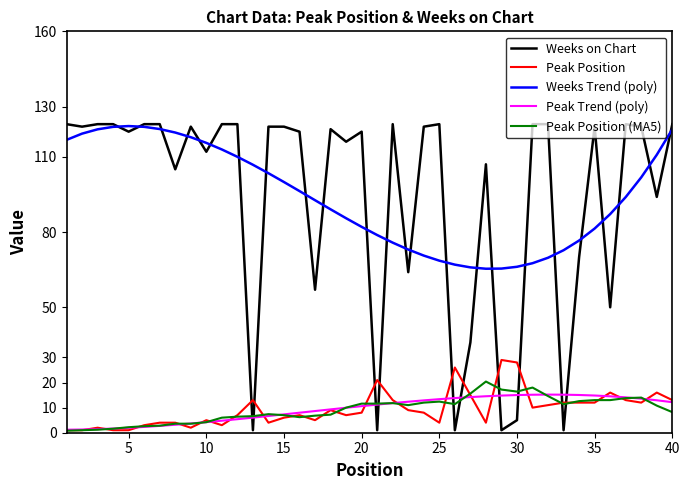

What is the minimum value shown in the chart?

0.8